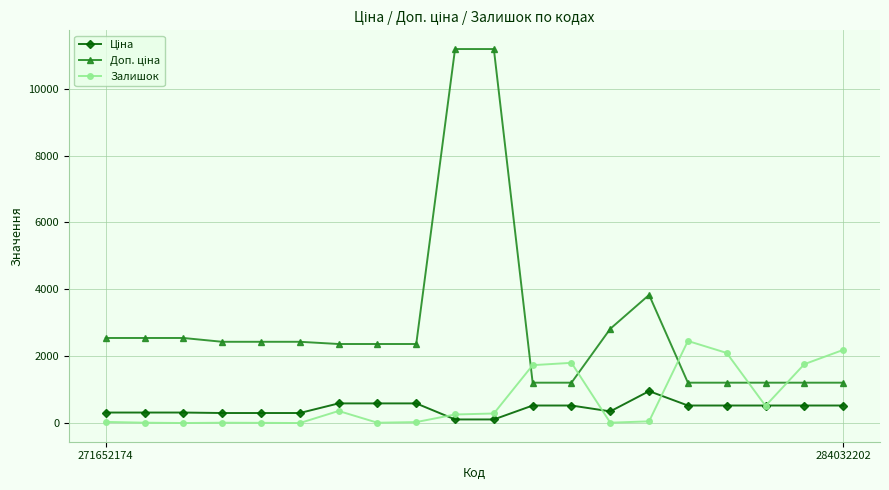

At how many categories does at least one series exceed 8093?

2